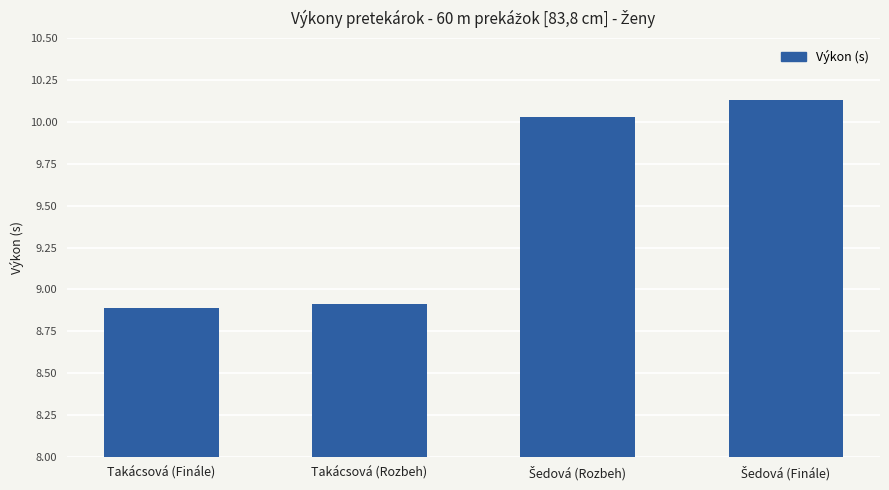

What is the minimum value shown in the chart?

8.9